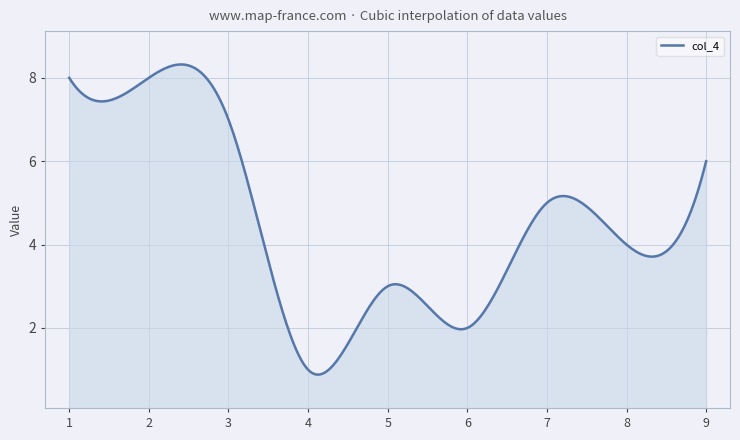

Read the col_4 value at 9.

6